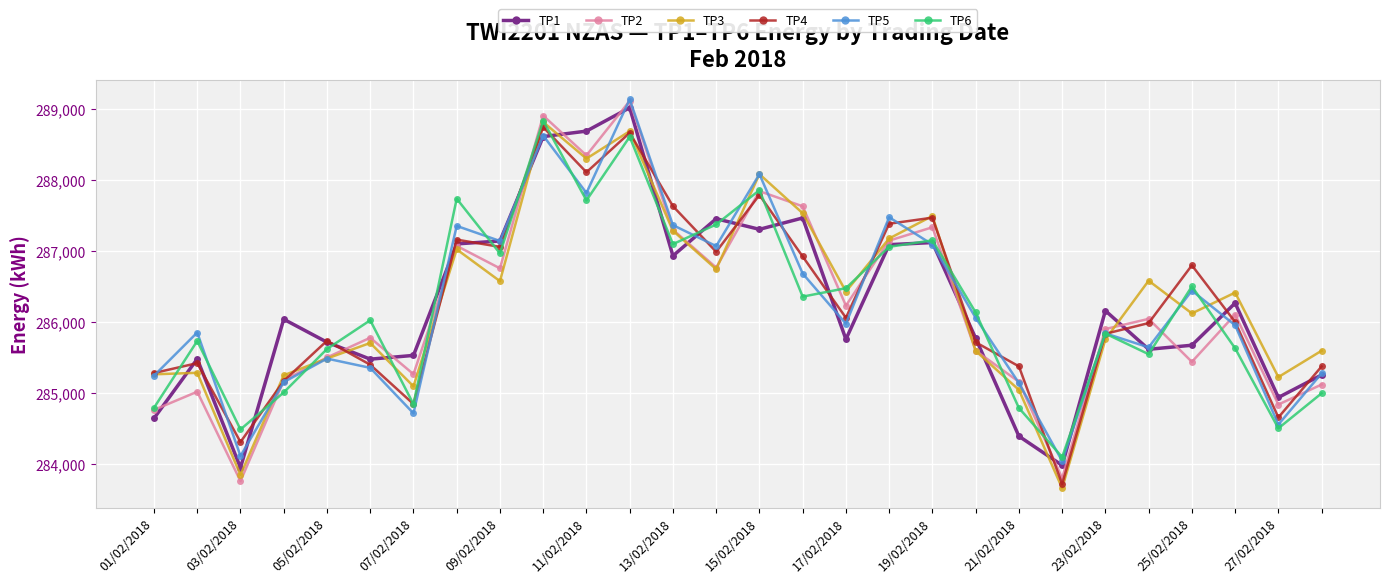

What is the minimum value for TP2?

283764